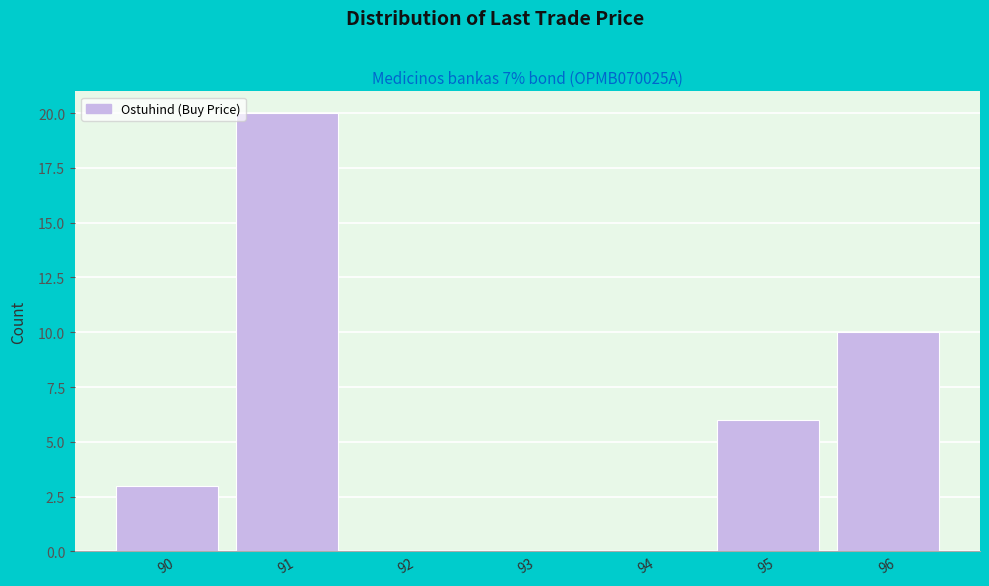

Reading left to right, extract all data points from this chart.

90=3	91=20	92=0	93=0	94=0	95=6	96=10